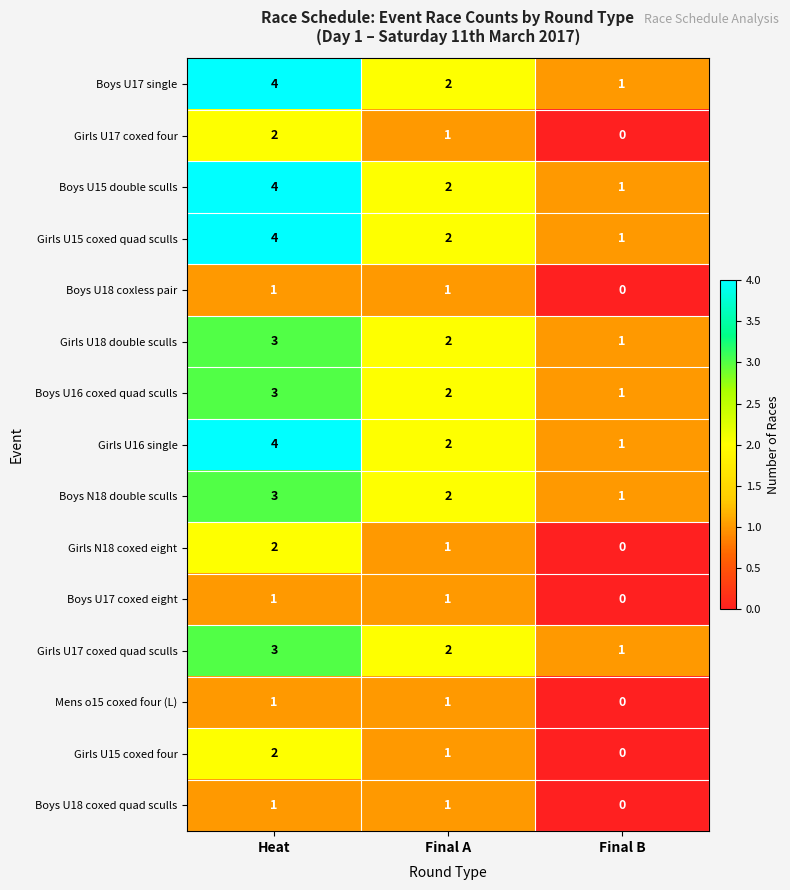

What is the difference between the maximum and minimum values in the Boys U17 single series?

3